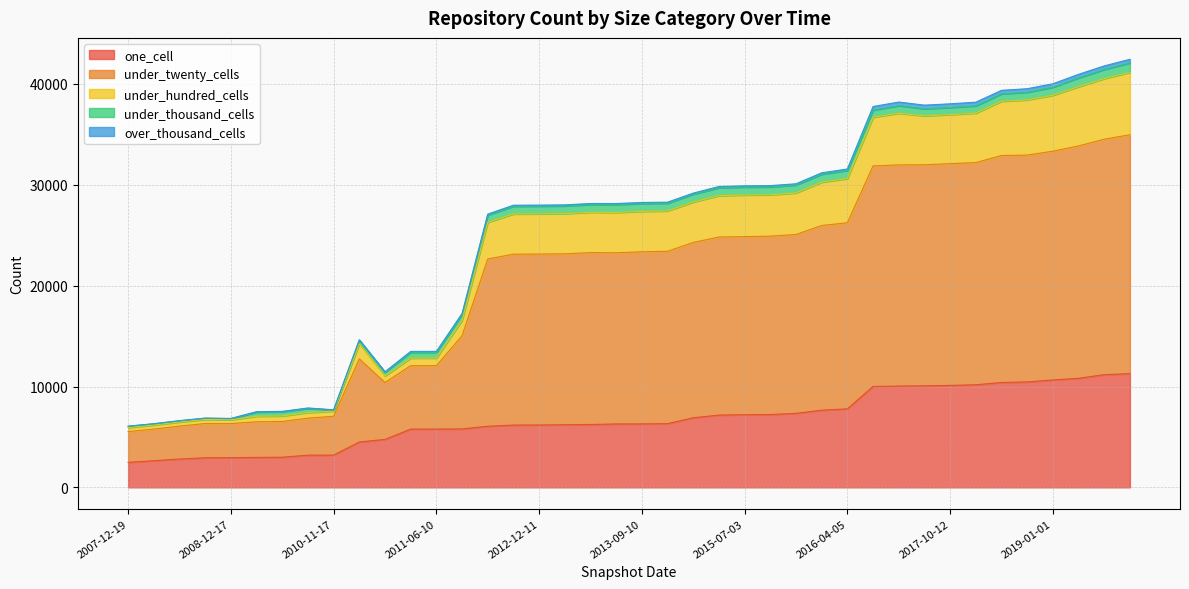

Which series has the largest range (max minus min)?

under_twenty_cells